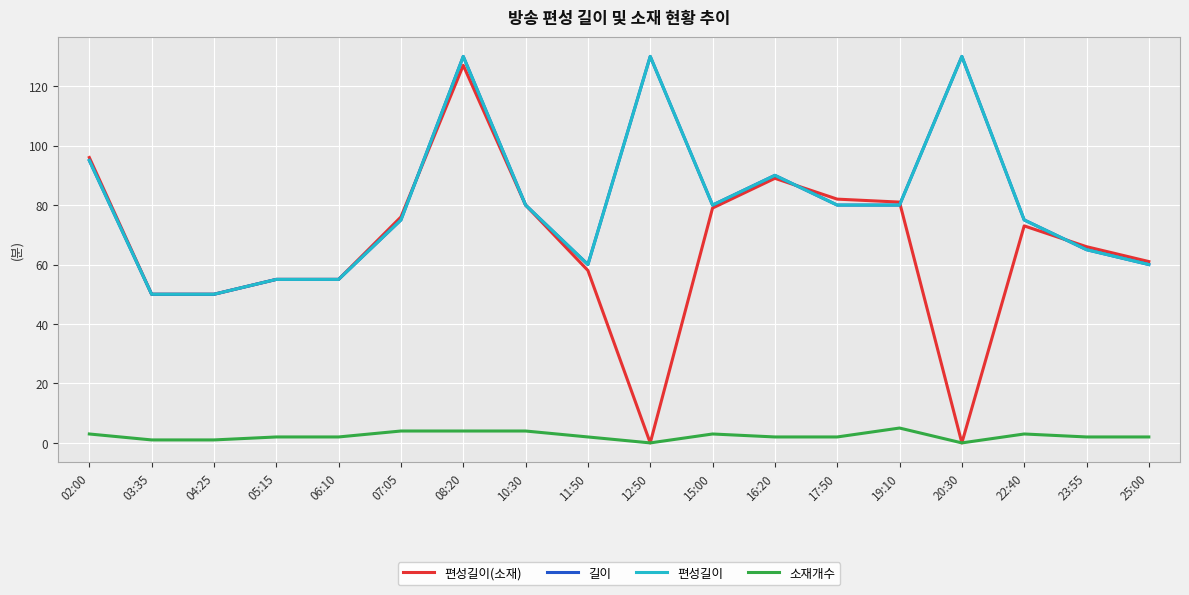

Does the chart display data point markers on the line(s)?

No